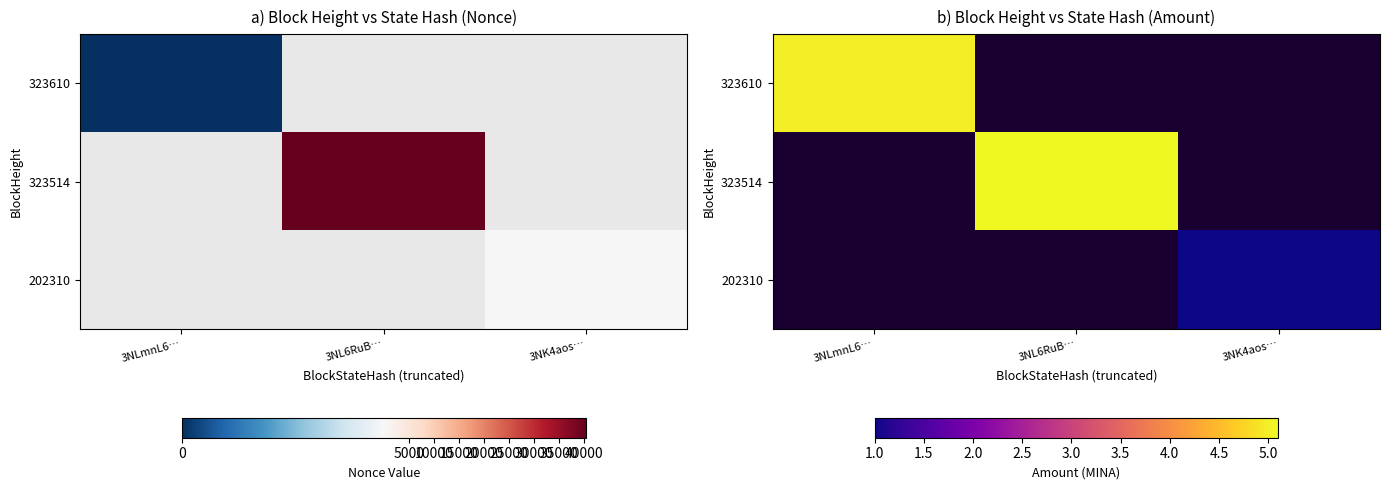

Is the value of 323514 at 3NK4aos… greater than the value of 202310 at 3NK4aos…?

No